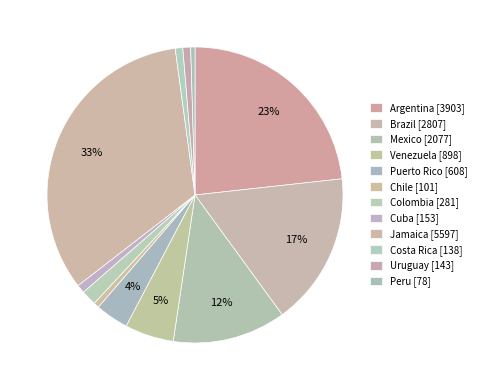

Does Peru represent more than half of the total?

No